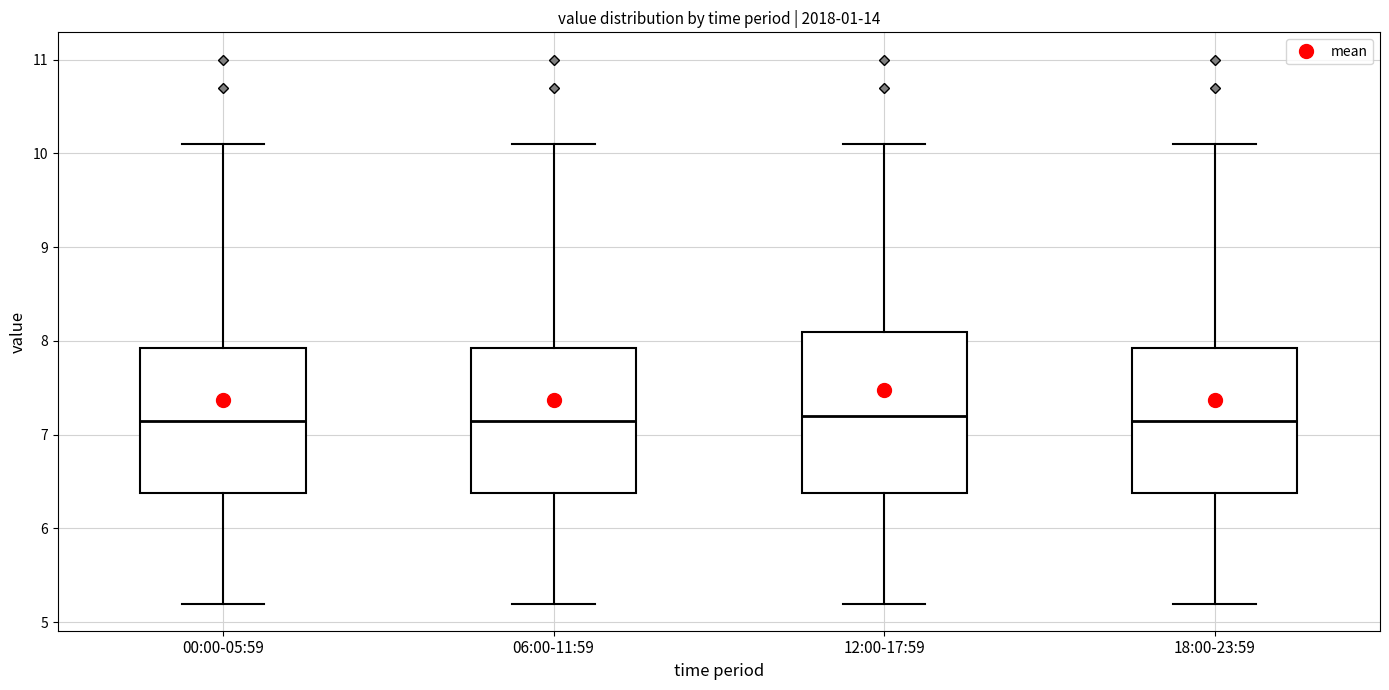

Reading left to right, read every box against the y-axis: the position of its median line, the range the box covers, and the ends of its whiskers. The values are not printed on the chart, so give them approximately, as read against the axis.

00:00-05:59: median 7.2, box 6.4 to 7.9, whiskers 5.2 to 10.1
06:00-11:59: median 7.2, box 6.4 to 7.9, whiskers 5.2 to 10.1
12:00-17:59: median 7.2, box 6.4 to 8.1, whiskers 5.2 to 10.1
18:00-23:59: median 7.2, box 6.4 to 7.9, whiskers 5.2 to 10.1